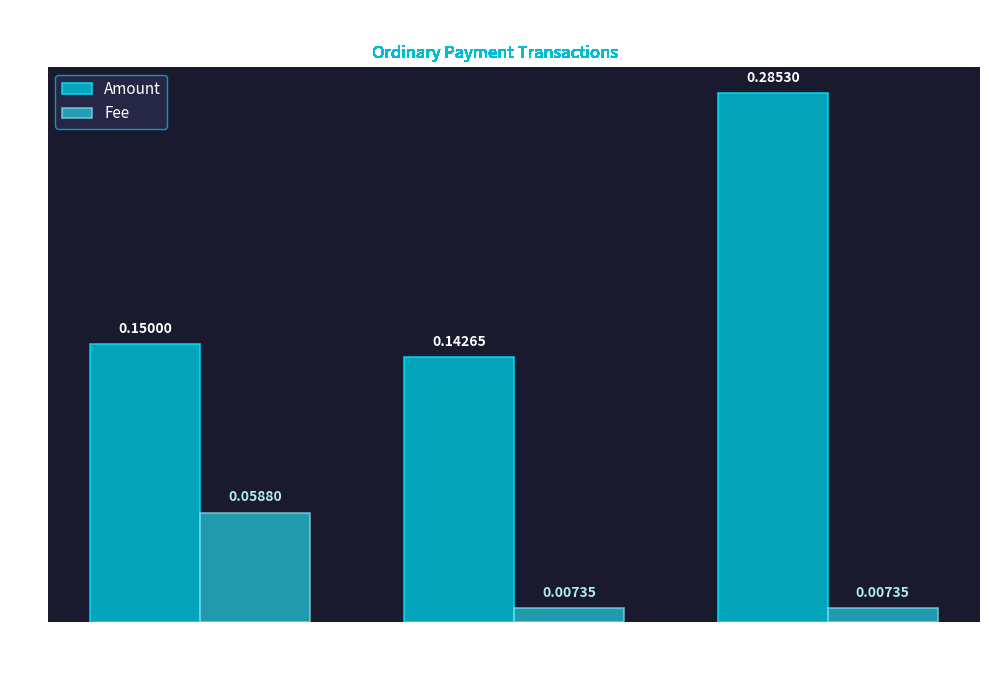

What is the difference between the Fee values at 639827 and 789376?

0.1